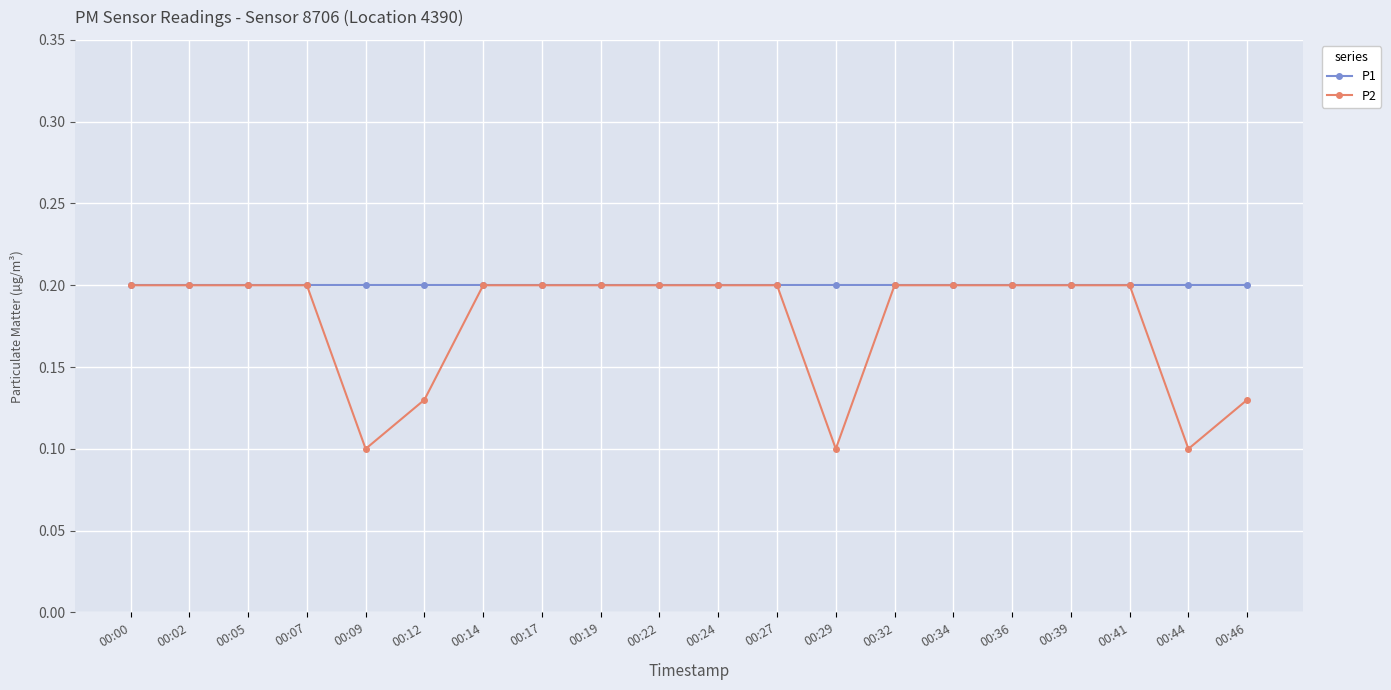

Which series has the largest range (max minus min)?

P2